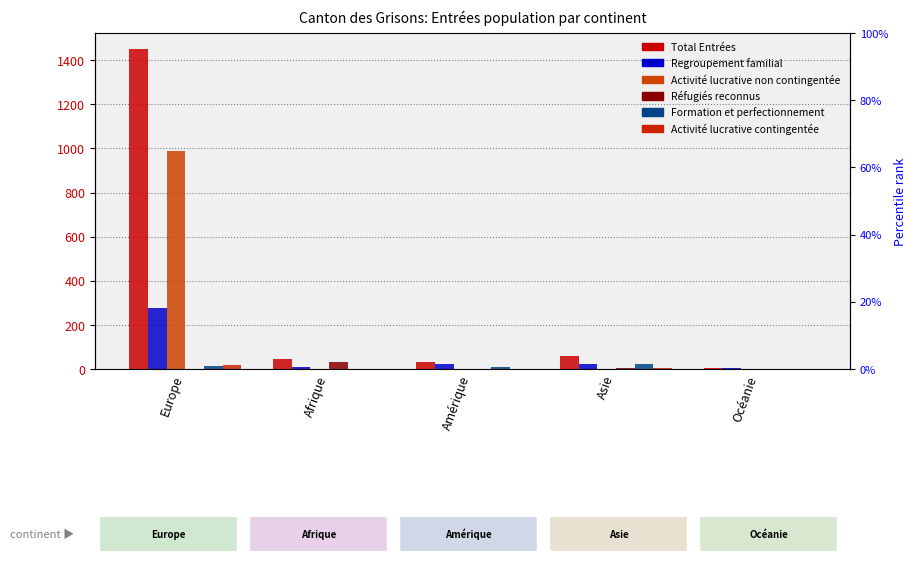

The Total Entrées series shows 436 at Europe. True or false?

False